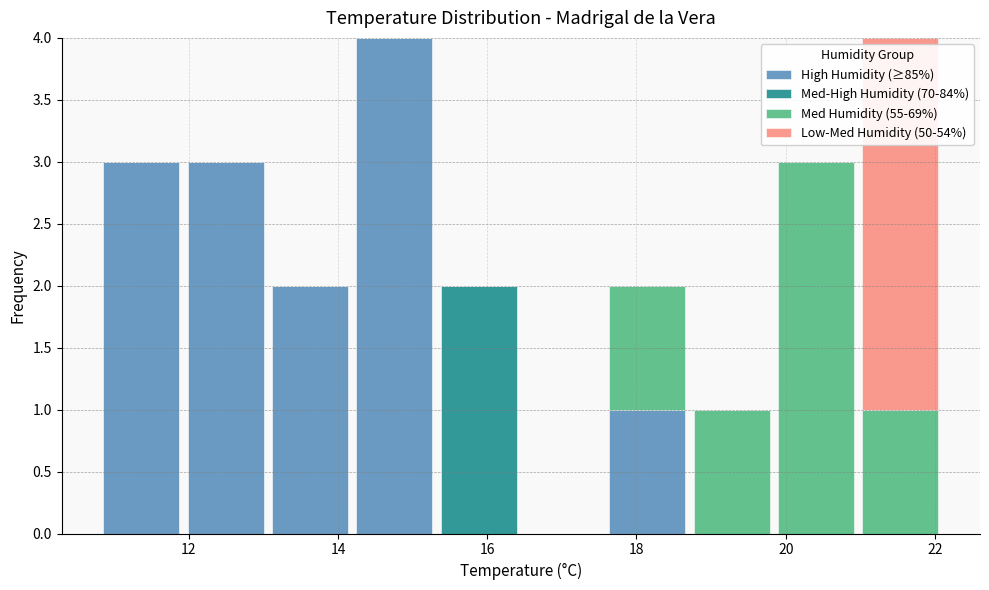

What is the total height of the stacked bar covering 13.0 to 14.2 on the x-axis? Neither the bar edges nor the heights are printed on the chart, so give them approximately, as read against the axes.

2